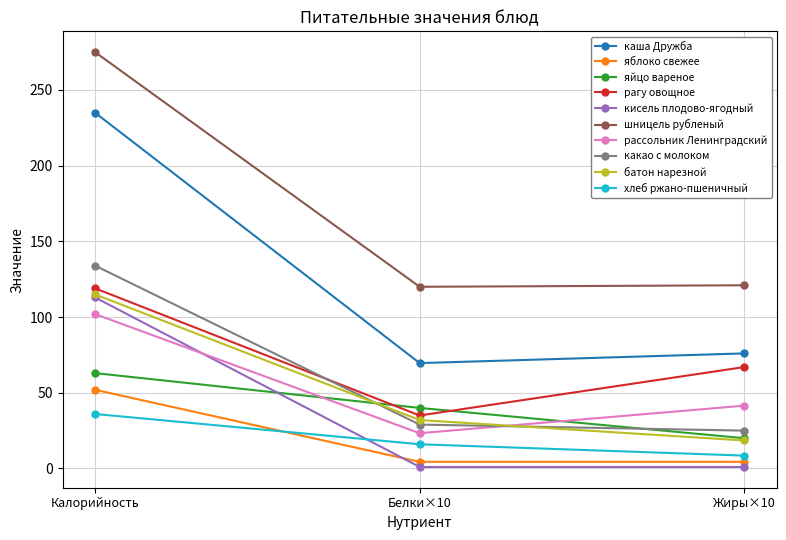

At how many categories does at least one series exceed 139?

1